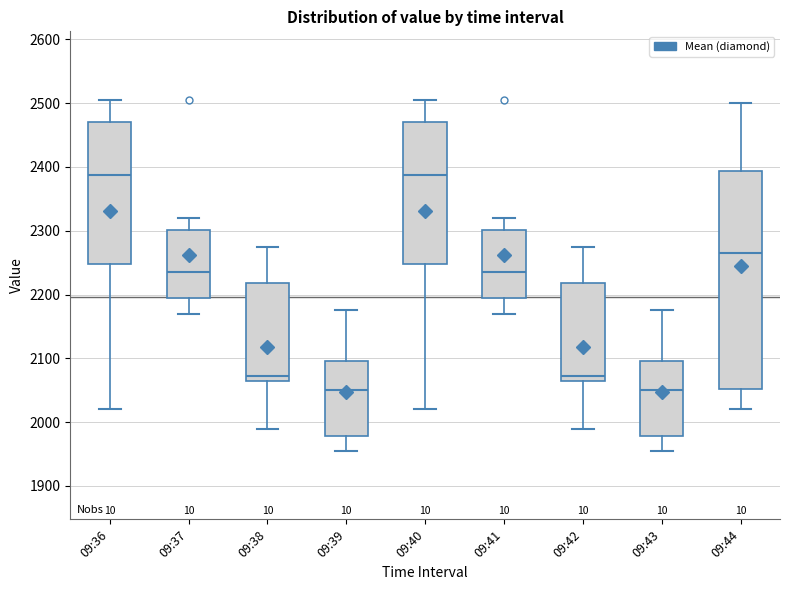

Where is the lower edge of the box for 09:36 on the y-axis? The values are not printed on the chart, so give them approximately, as read against the axis.

2250